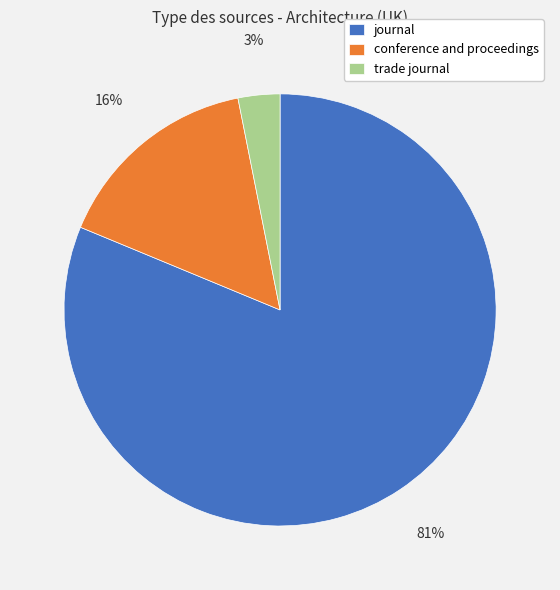

Is the sum of journal and trade journal greater than half?

Yes